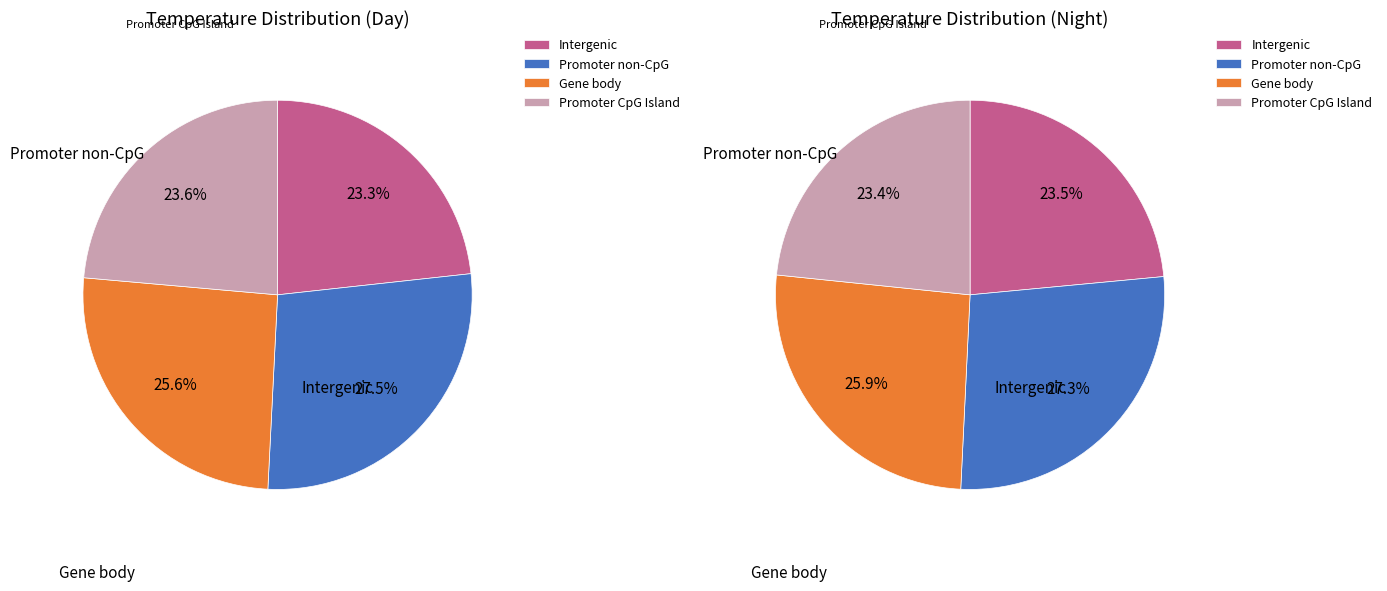

Does any single category account for the majority?

No